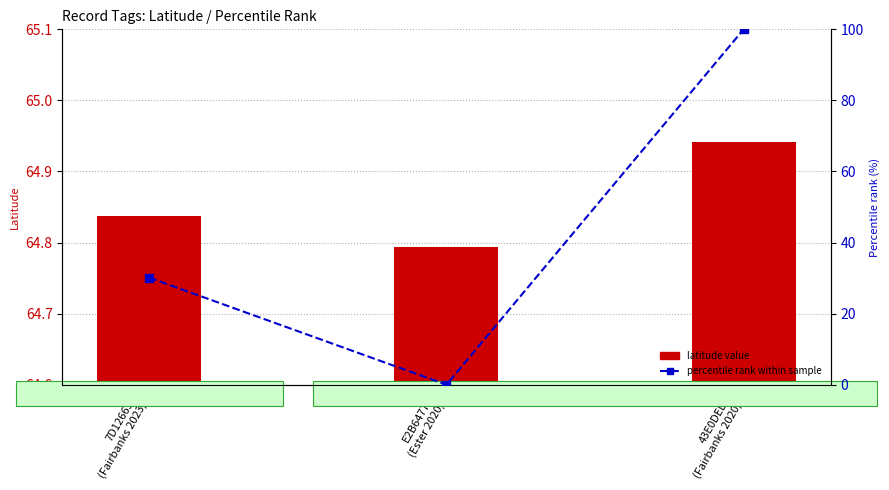

How many values in the percentile rank within sample series exceed 30?

2